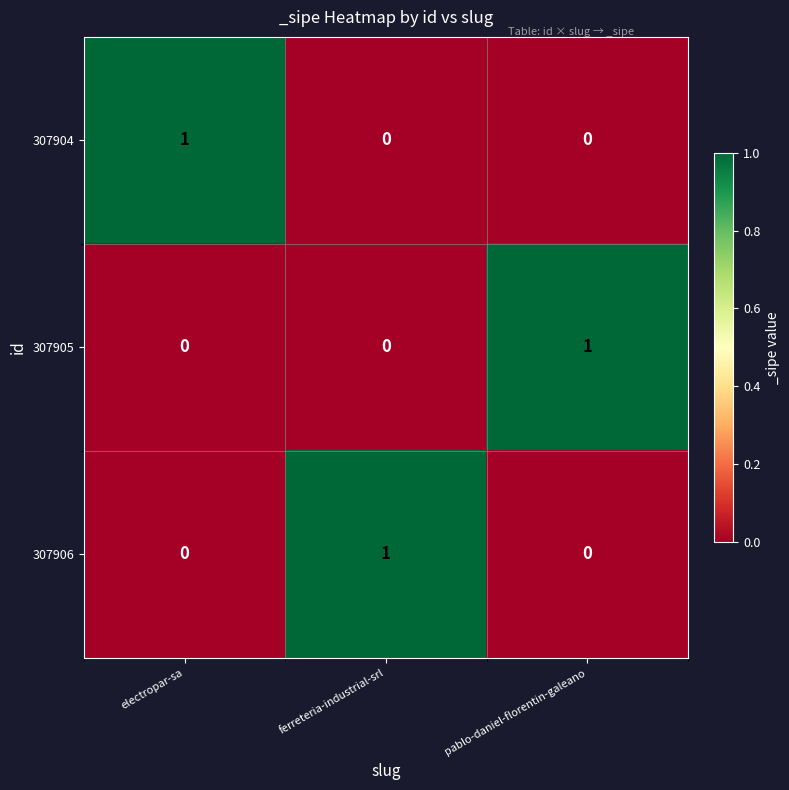

True or false: 307905 has a value of 1 at pablo-daniel-florentin-galeano.

True